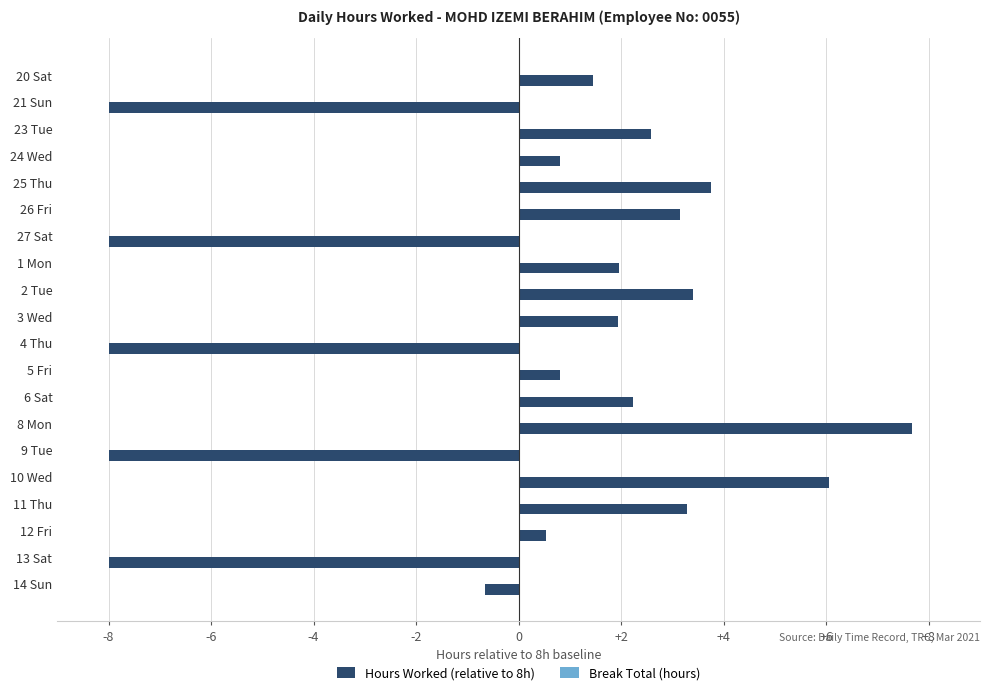

True or false: the data shows 1.4 at 25 Thu.

False